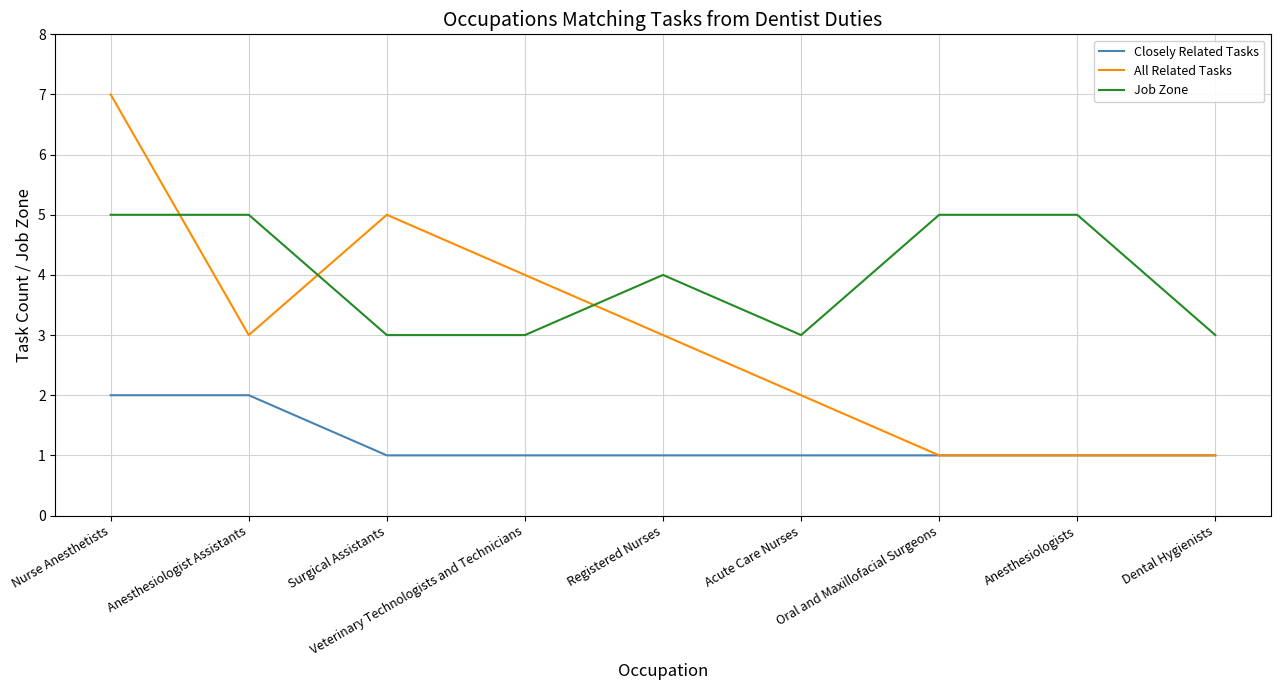

Reading left to right, extract all data points from this chart.

Closely Related Tasks: 2	2	1	1	1	1	1	1	1
All Related Tasks: 7	3	5	4	3	2	1	1	1
Job Zone: 5	5	3	3	4	3	5	5	3